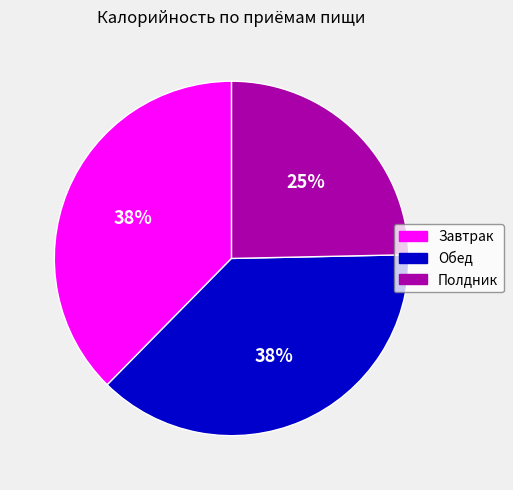

What is the ratio of the value at Полдник to the value at Завтрак?

0.7